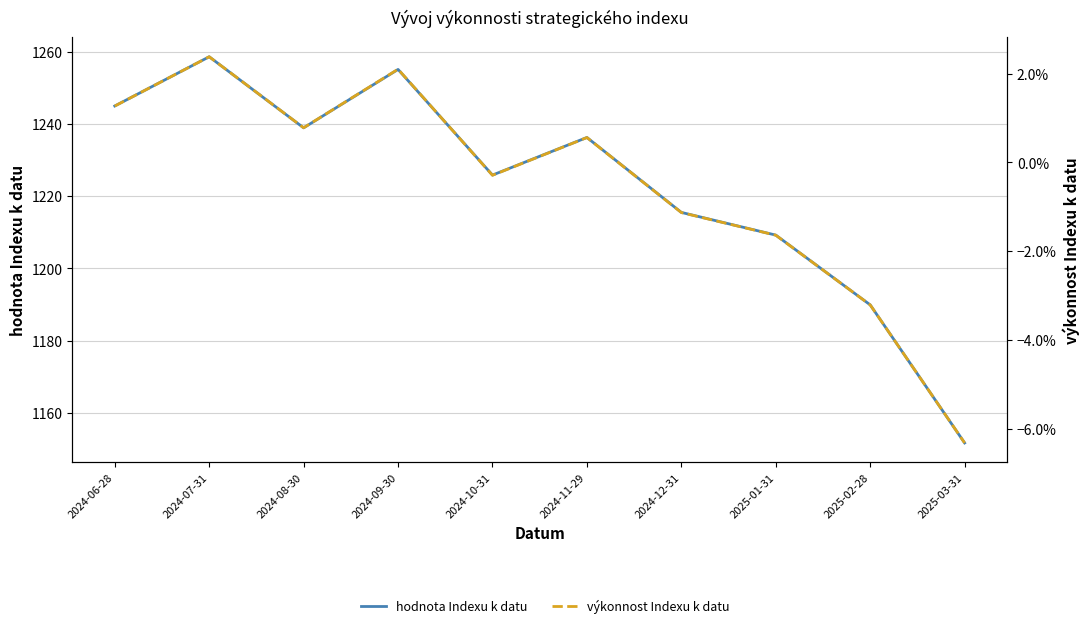

What is the label of the 2nd point from the right?

2025-02-28